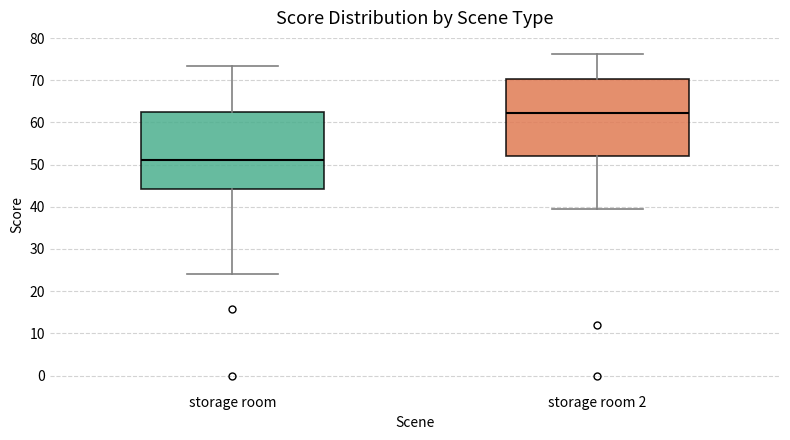

Where is the lower edge of the box for storage room on the y-axis? The values are not printed on the chart, so give them approximately, as read against the axis.

44